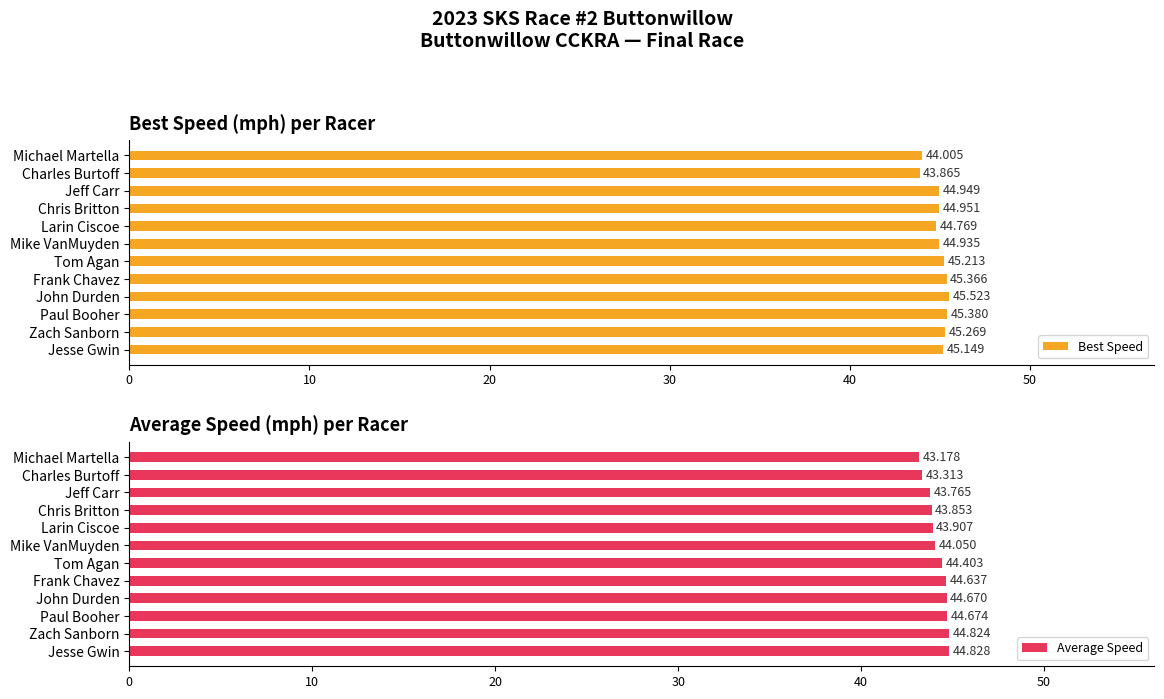

List the labels in order of Best Speed value, largest first.

John Durden, Paul Booher, Frank Chavez, Zach Sanborn, Tom Agan, Jesse Gwin, Chris Britton, Jeff Carr, Mike VanMuyden, Larin Ciscoe, Michael Martella, Charles Burtoff